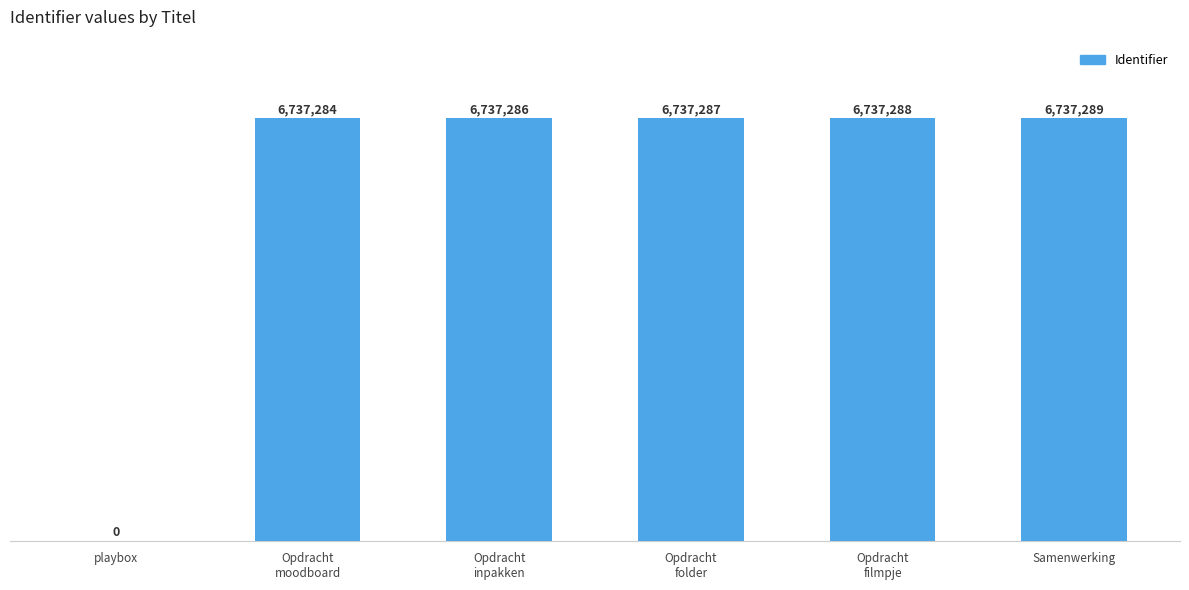

Are the bars horizontal?

No